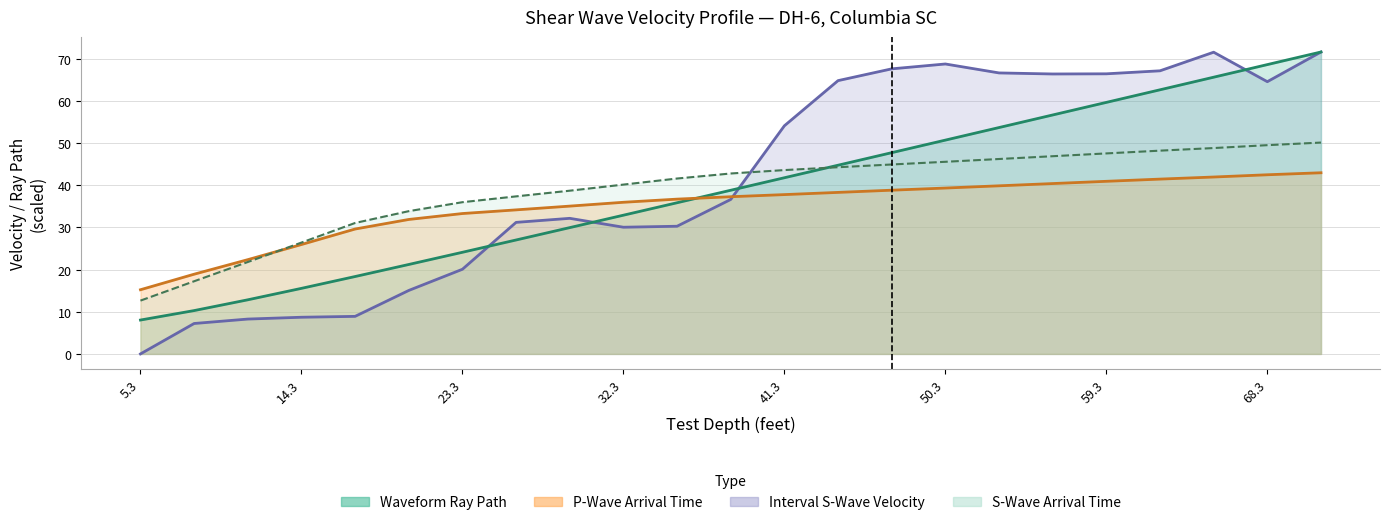

True or false: Interval S-Wave Velocity has more than 2 interior local peaks.

True